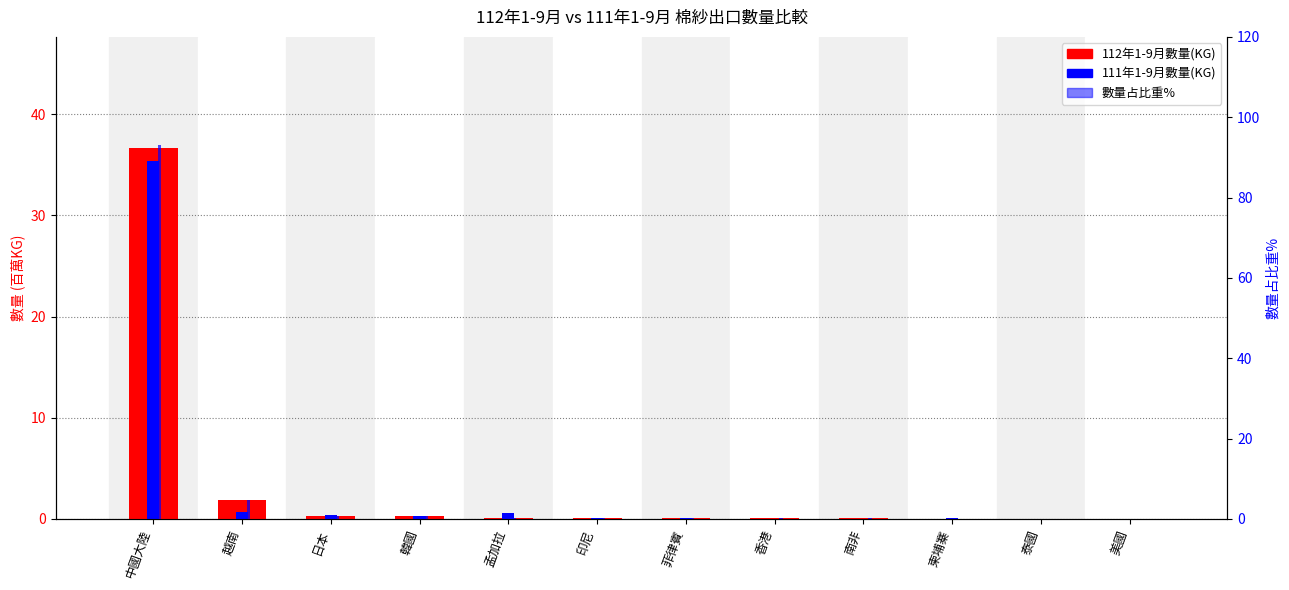

What is the difference between the second highest and second lowest values in the 112年1-9月數量(KG) series?

1.8